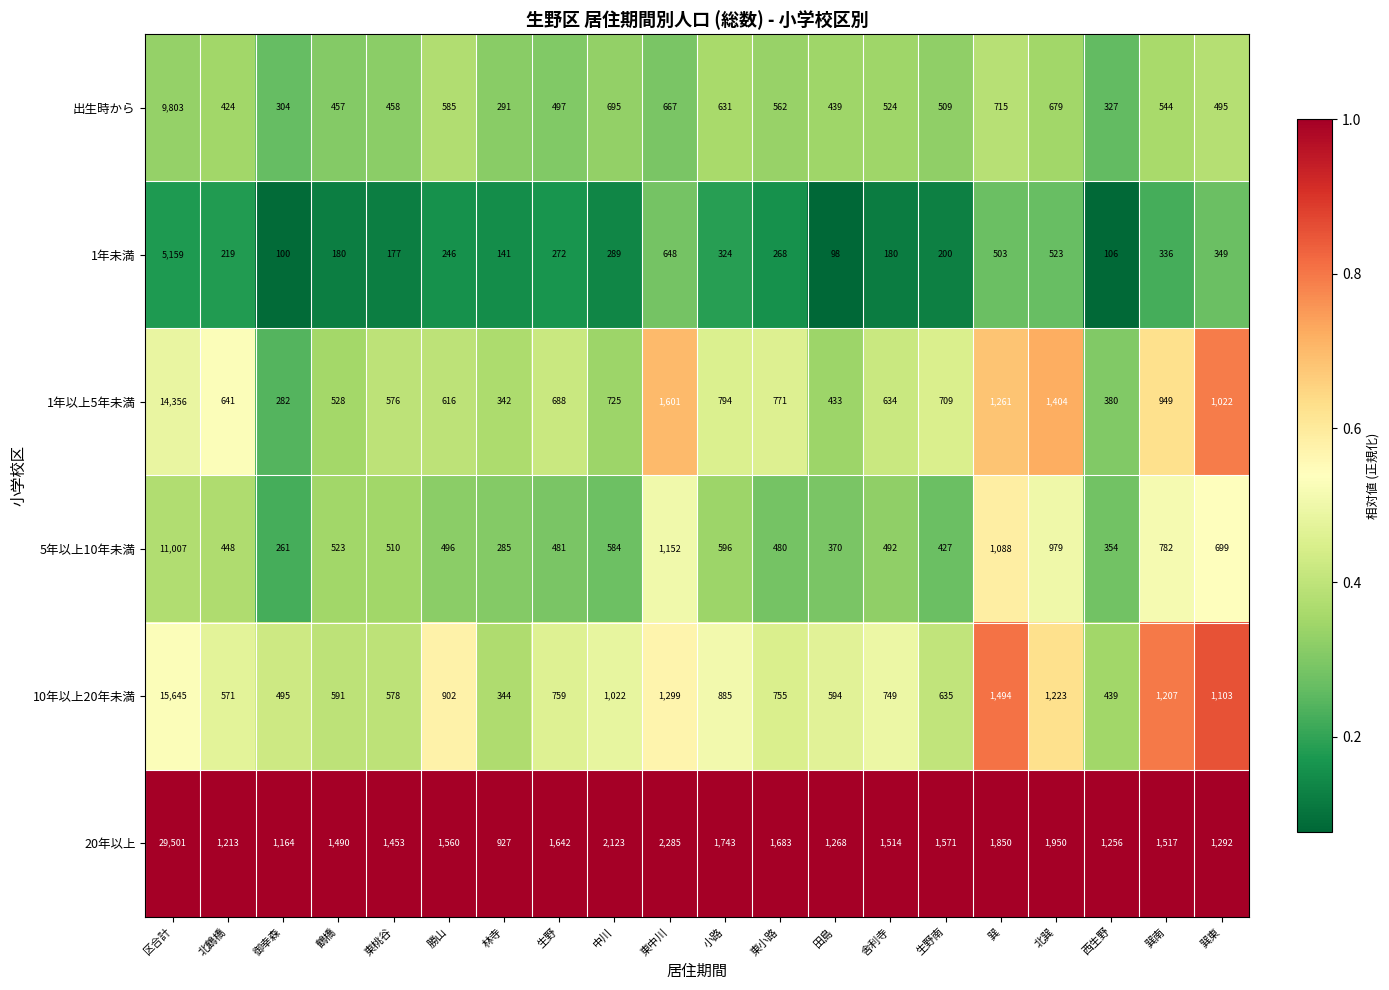

At which label is 1年以上5年未満 closest to 7319?

東中川